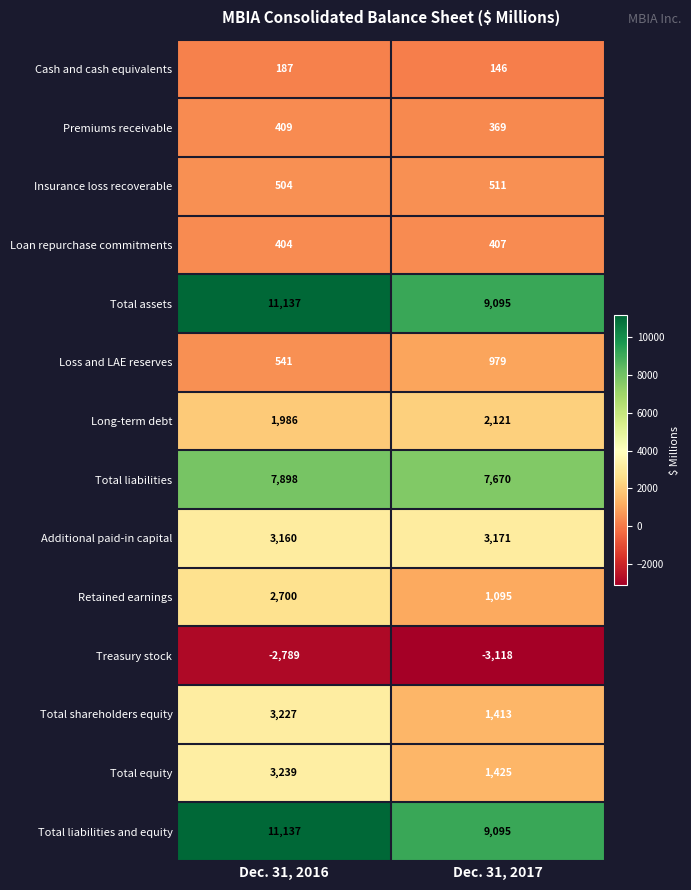

What is the sum of the Loan repurchase commitments values at Dec. 31, 2017 and Dec. 31, 2016?

811